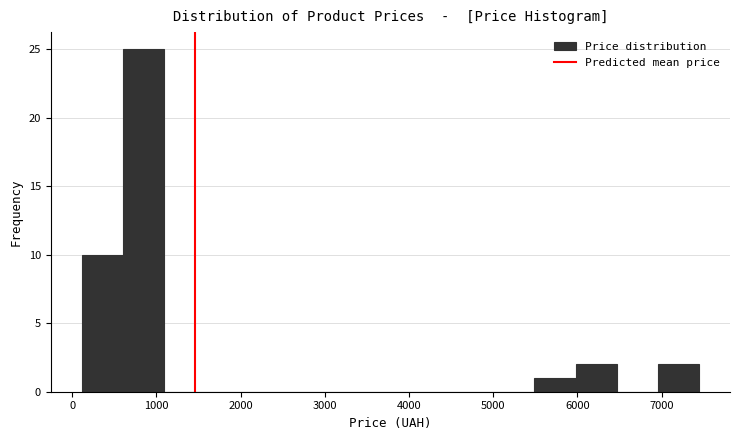

Reading left to right, list every bar in this chart as the range it spans on the x-axis followed by its height. Neither the bar edges nor the heights are printed on the chart, so give them approximately, as read against the axes.

100 to 600: 10
600 to 1100: 25
1100 to 1600: 0
1600 to 2100: 0
2100 to 2600: 0
2600 to 3000: 0
3000 to 3500: 0
3500 to 4000: 0
4000 to 4500: 0
4500 to 5000: 0
5000 to 5500: 0
5500 to 6000: 1
6000 to 6500: 2
6500 to 7000: 0
7000 to 7400: 2